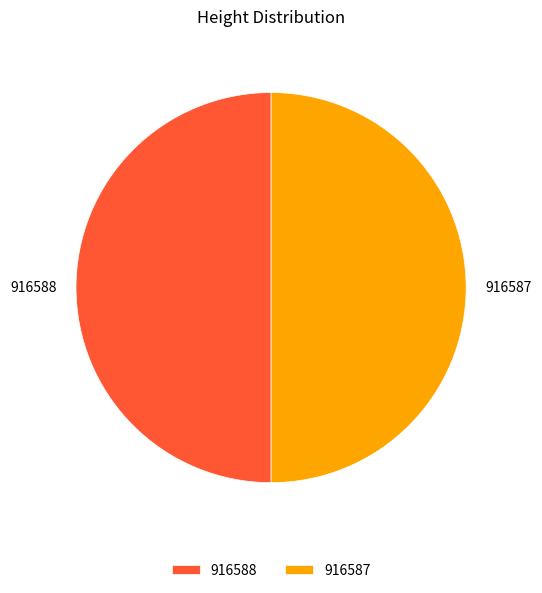

How many segments does this pie chart have?

2